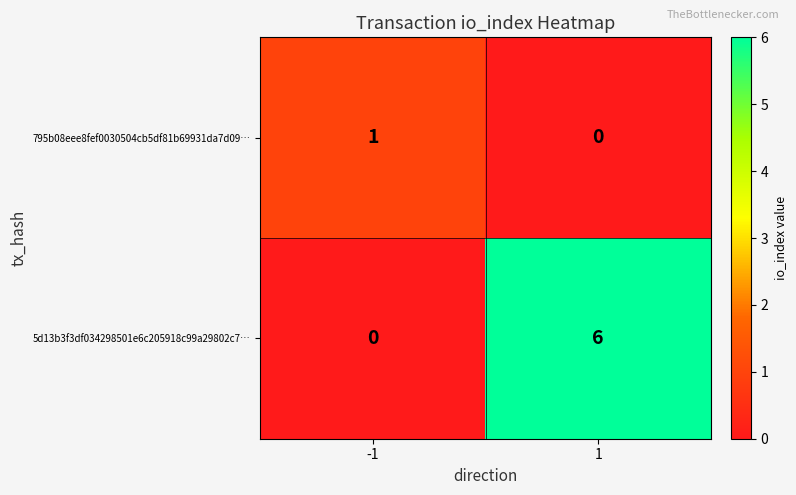

What is the difference between the highest and lowest values at 1?

6